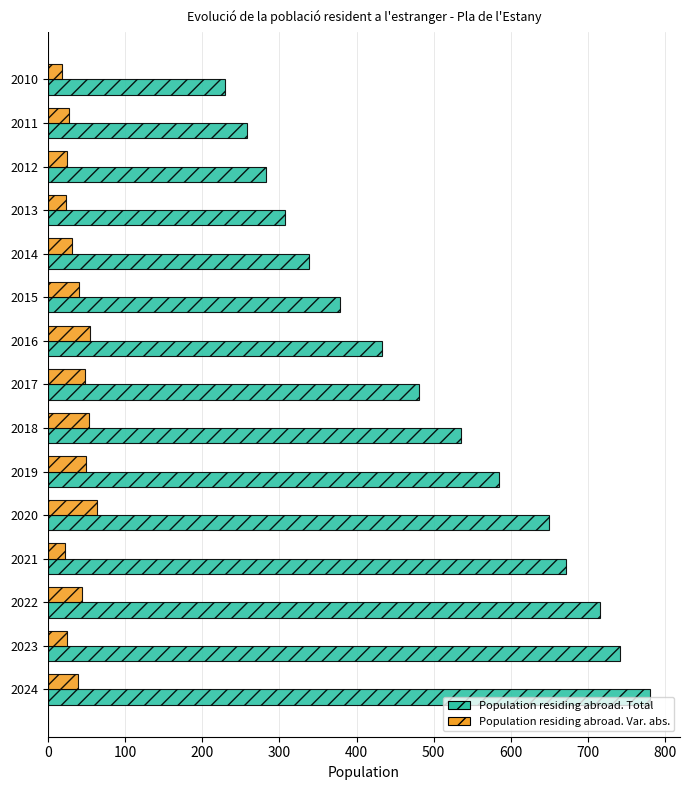

Which series has the largest total across all categories?

Population residing abroad. Total